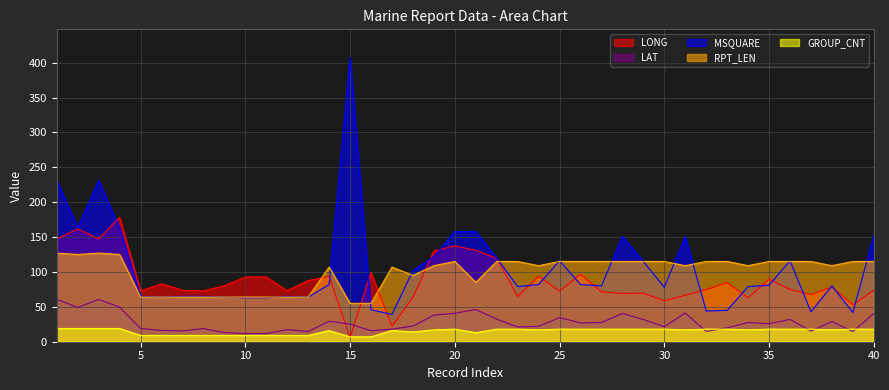

What is the difference between the maximum and minimum values in the GROUP_CNT series?

12.0